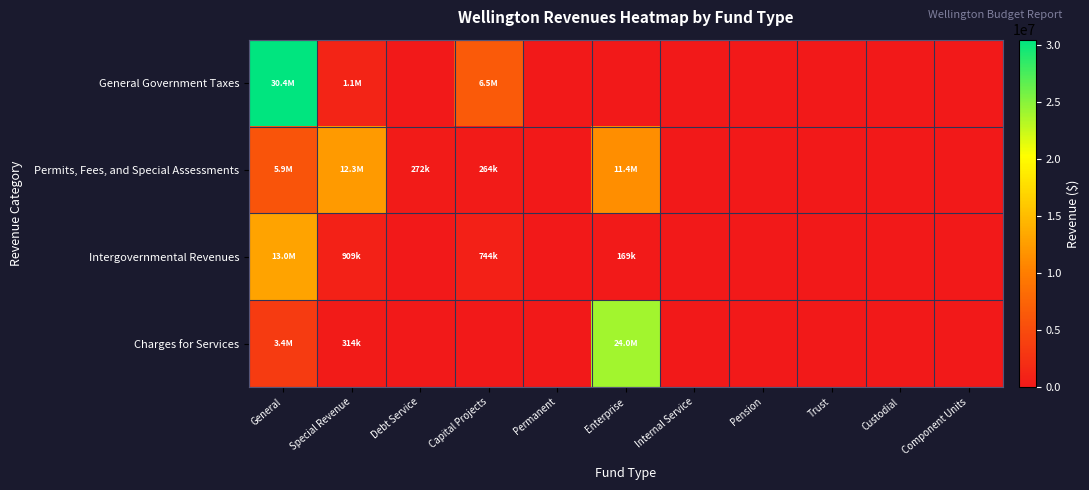

Which series has the largest range (max minus min)?

General Government Taxes